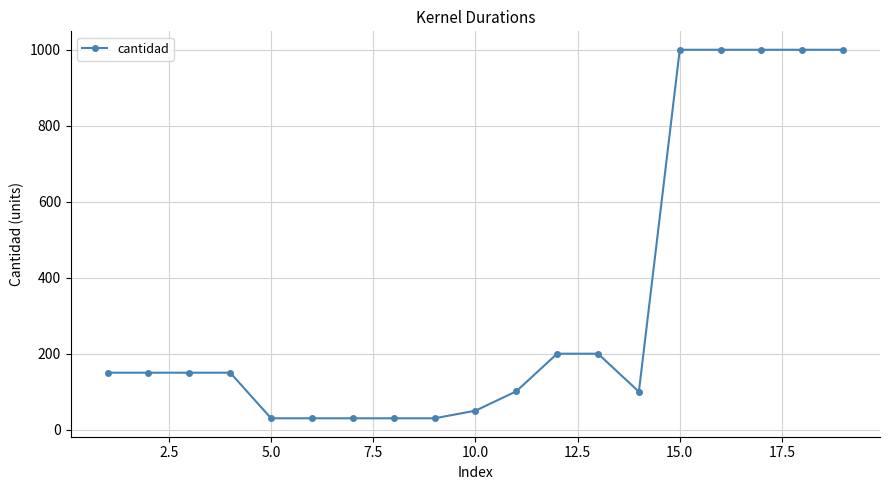

What is the greatest value displayed?

1000